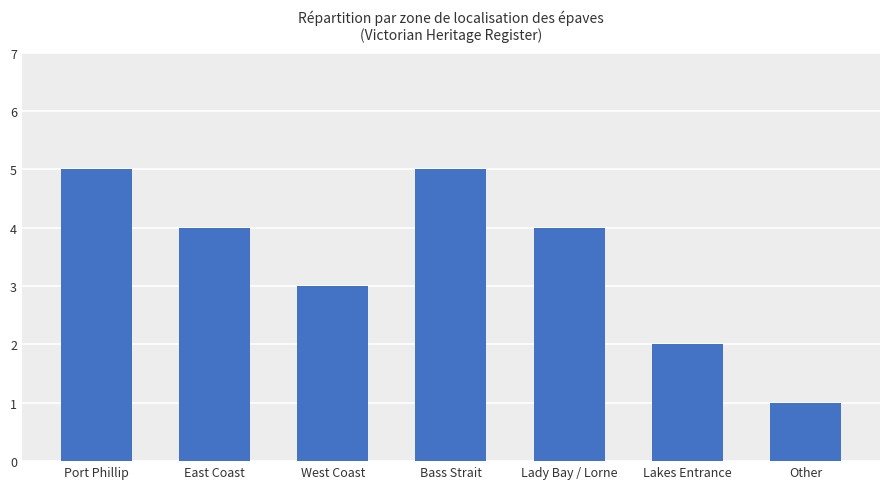

What is the difference between the second highest and second lowest values?

3